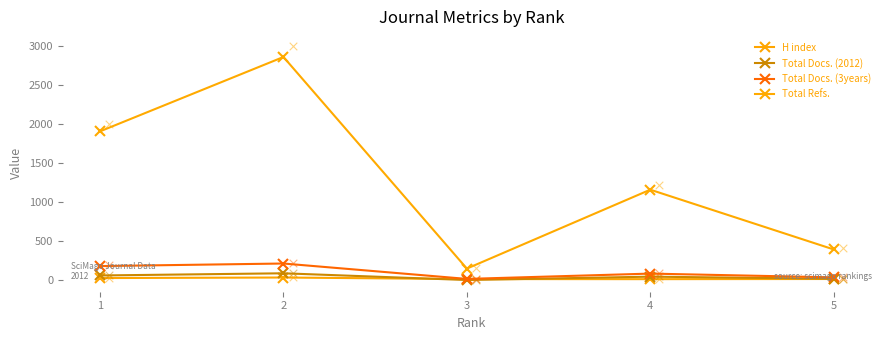

Is the value of H index at 1 greater than the value of Total Docs. (2012) at 3?

Yes